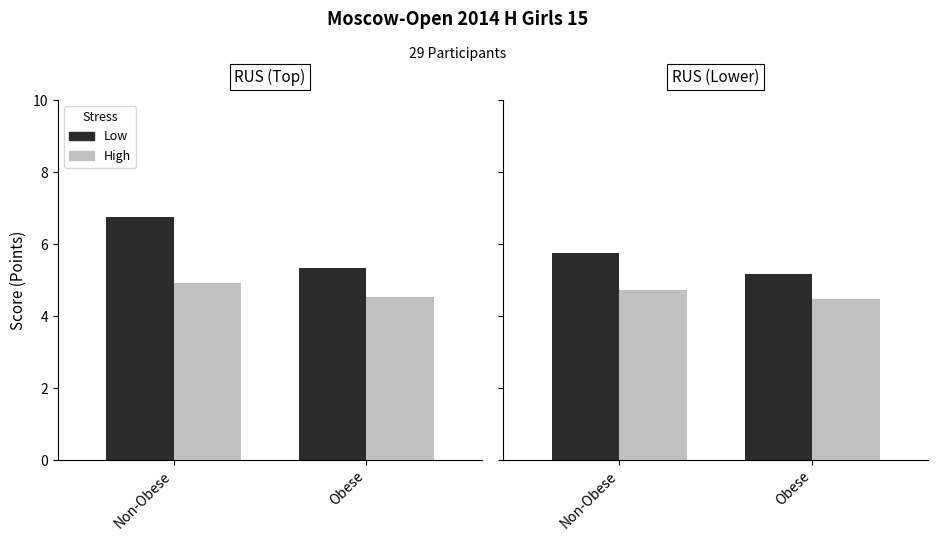

The value of Low at Non-Obese is 2.5. True or false?

False